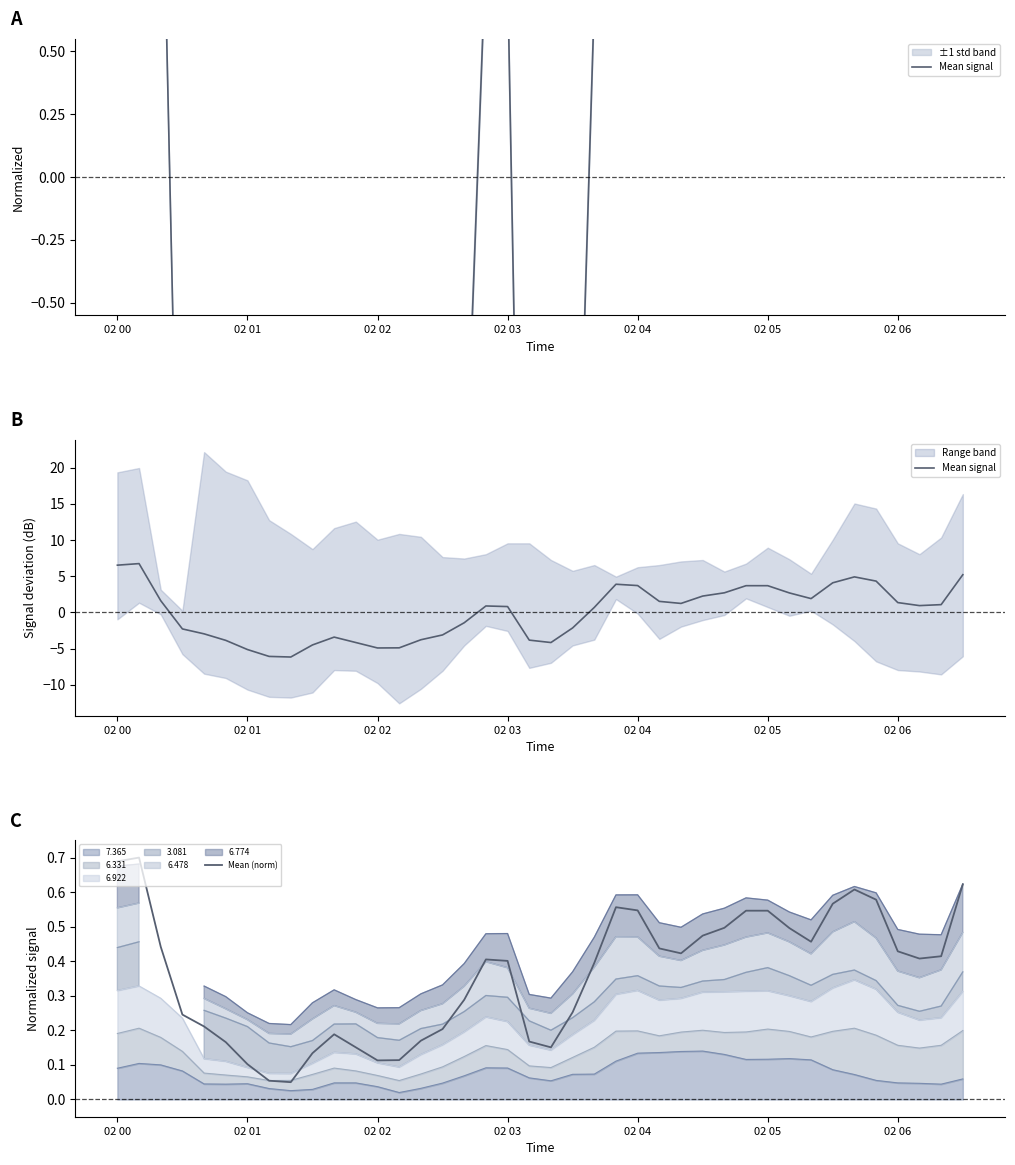

The Mean signal series shows 1.6 at 02 02. True or false?

True